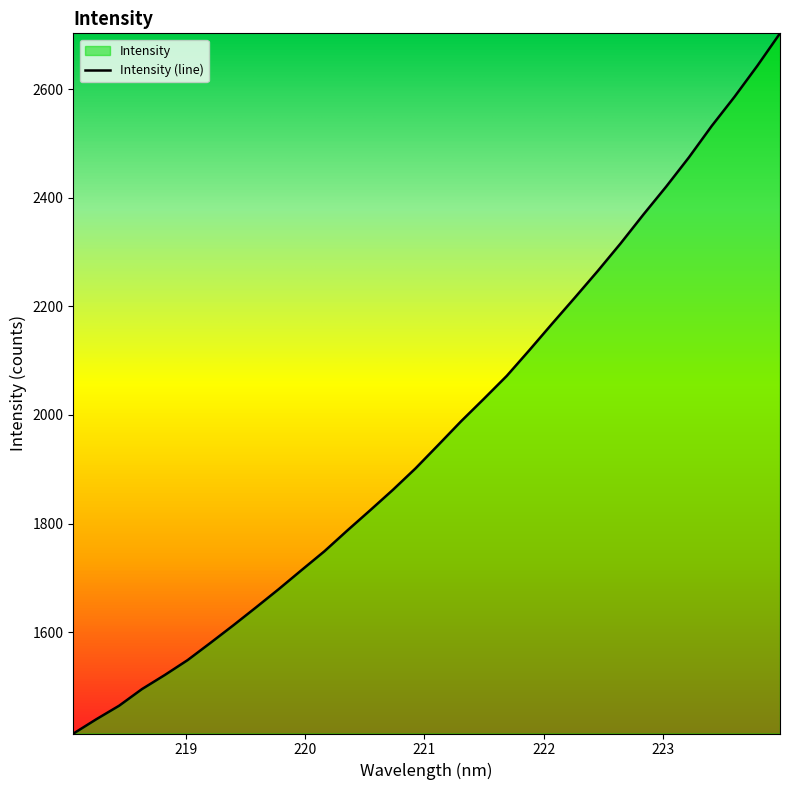

What is the difference between the maximum and minimum values?

1289.8